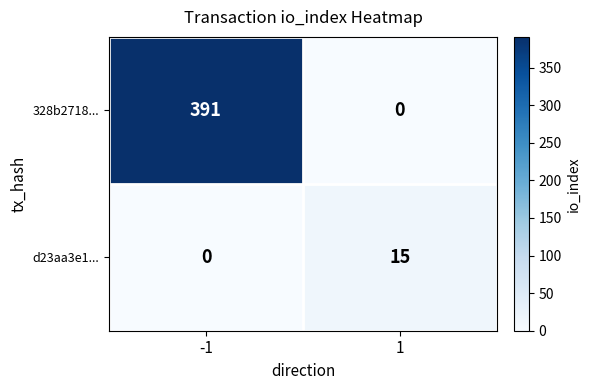

Reading left to right, what are all the values shown in this chart?

328b2718...: 391	0
d23aa3e1...: 0	15